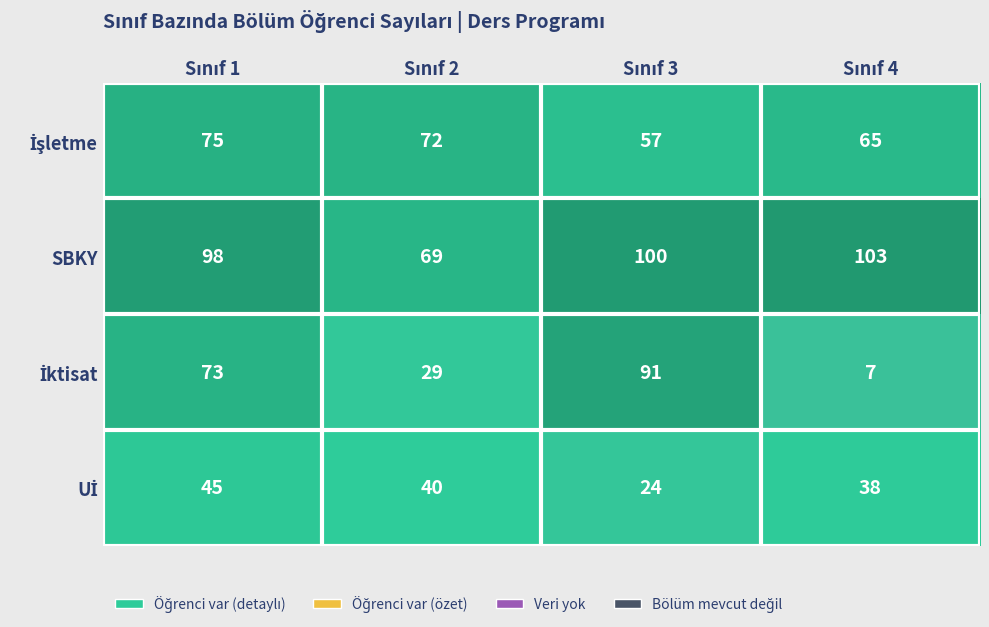

Which series has the largest total across all categories?

SBKY